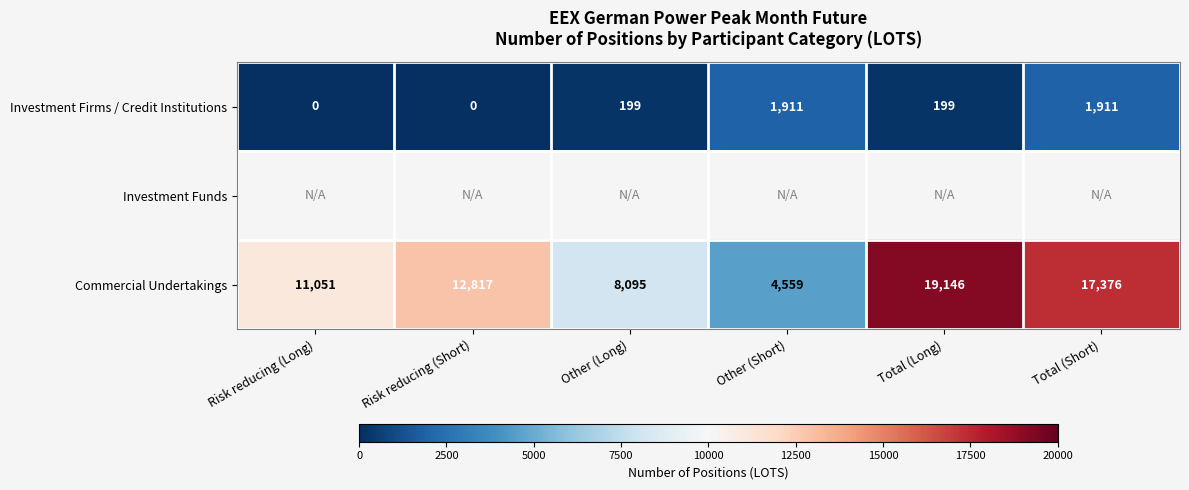

What is the difference between the Commercial Undertakings values at Risk reducing (Long) and Total (Long)?

8095